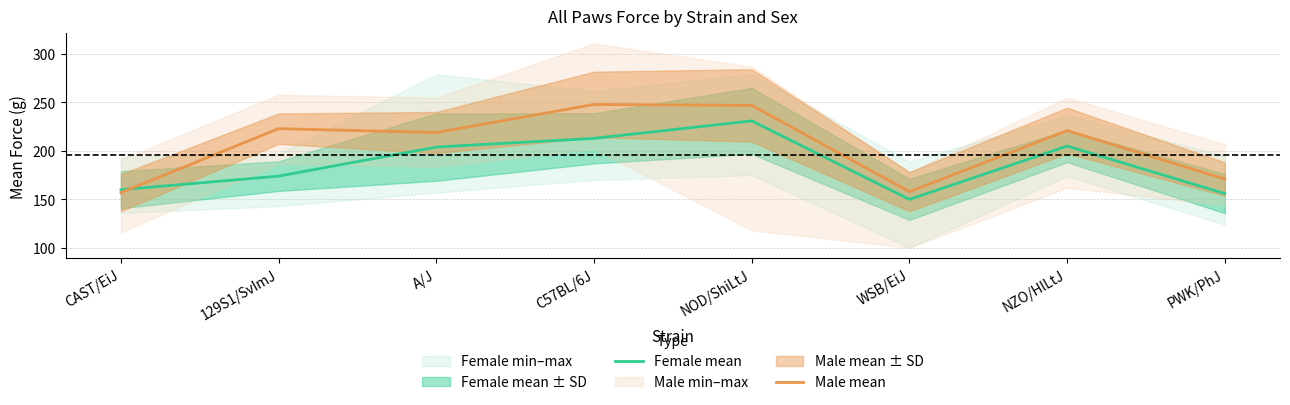

The Female mean series shows 251 at 129S1/SvImJ. True or false?

False